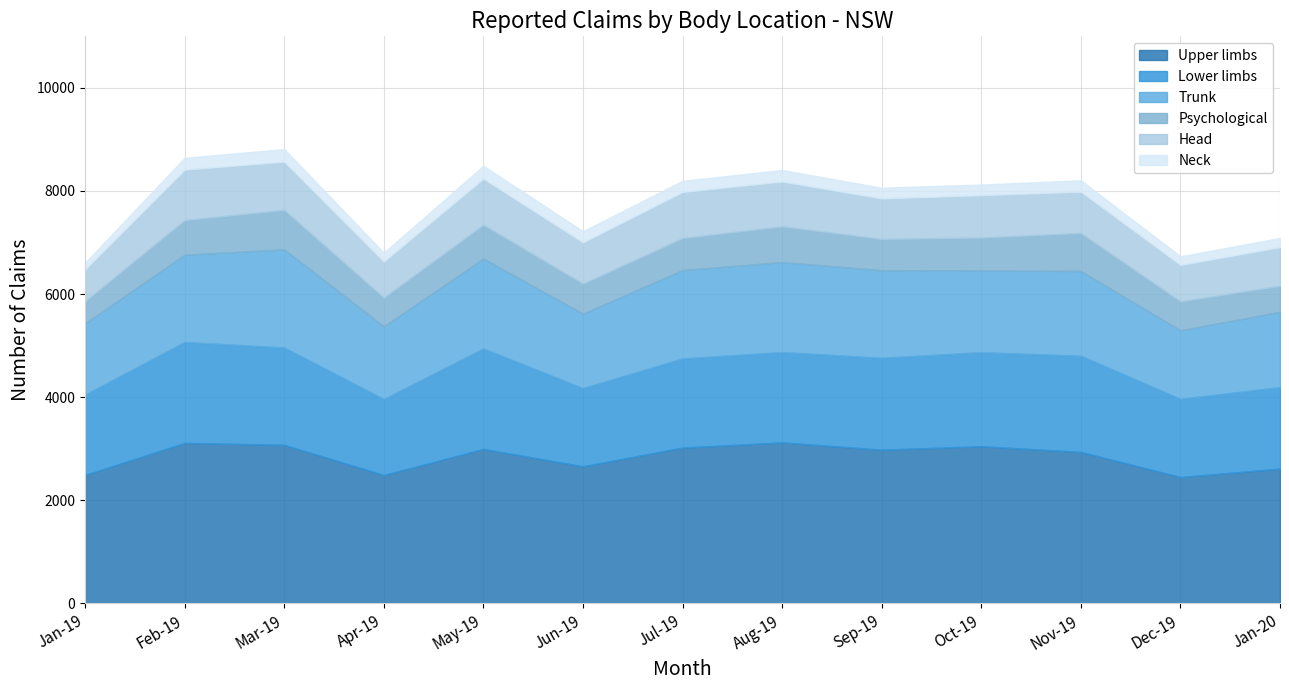

True or false: Upper limbs has a value of 1551 at Jan-19.

False